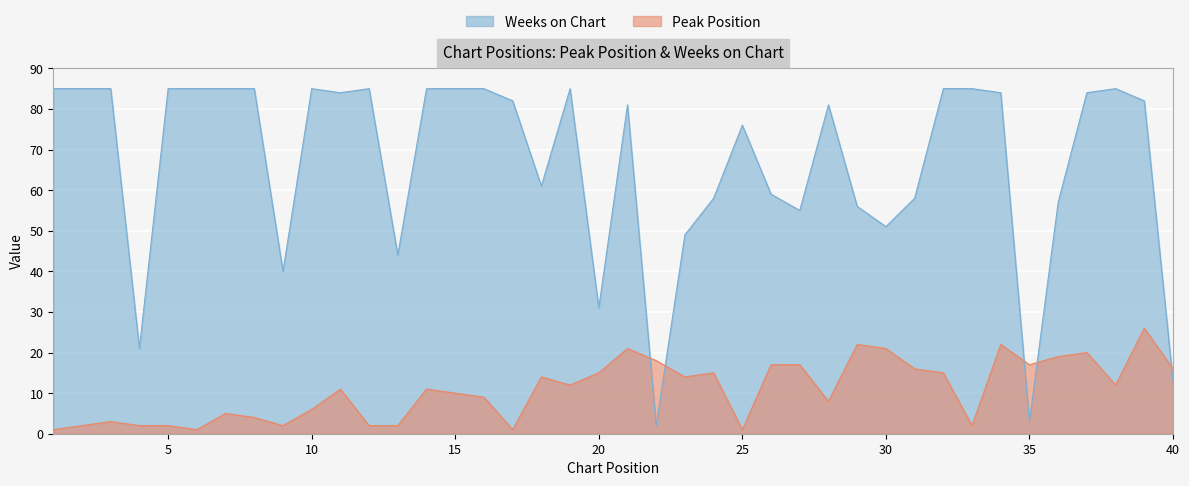

Reading left to right, list all the values displayed in this chart.

Peak Position: 1	2	3	2	2	1	5	4	2	6	11	2	2	11	10	9	1	14	12	15	21	18	14	15	1	17	17	8	22	21	16	15	2	22	17	19	20	12	26	16
Weeks on Chart: 85	85	85	21	85	85	85	85	40	85	84	85	44	85	85	85	82	61	85	31	81	2	49	58	76	59	55	81	56	51	58	85	85	84	3	57	84	85	82	13